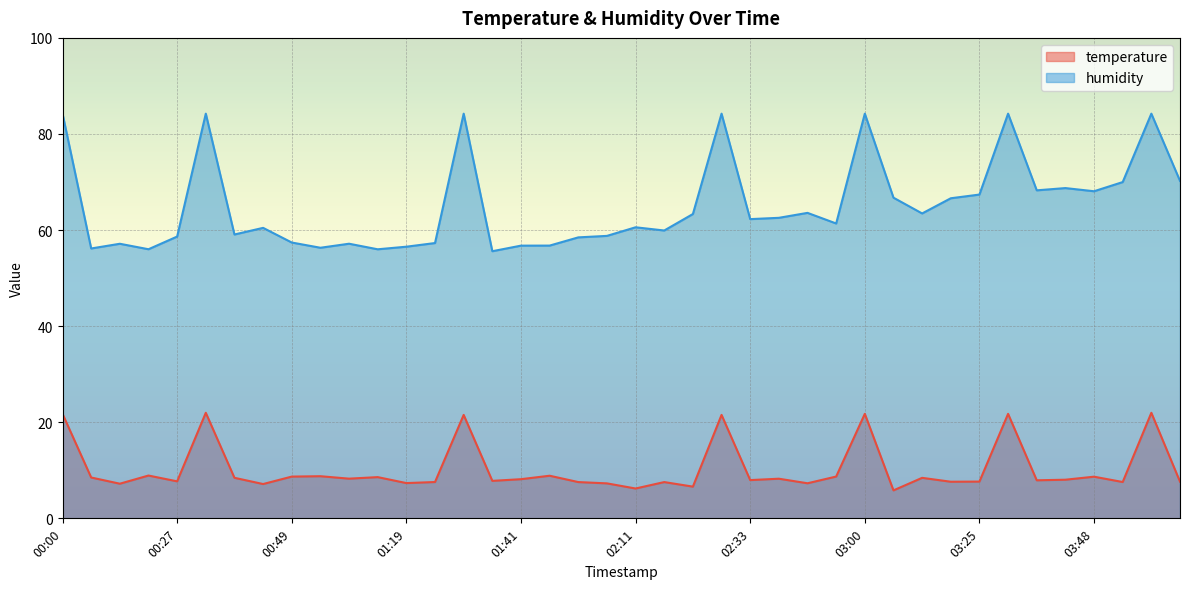

What is the label of the 33rd point from the left?

03:25